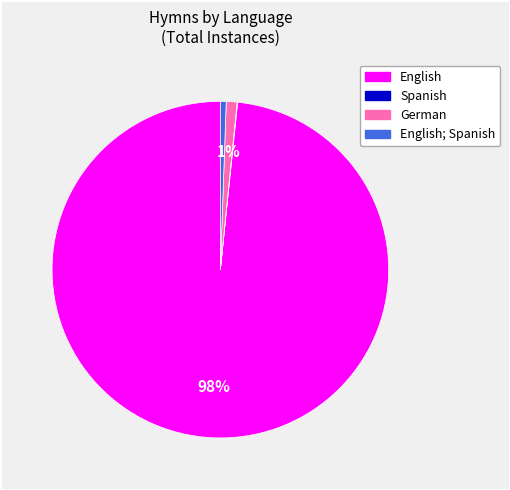

Is there any slice that represents more than half of the pie?

Yes